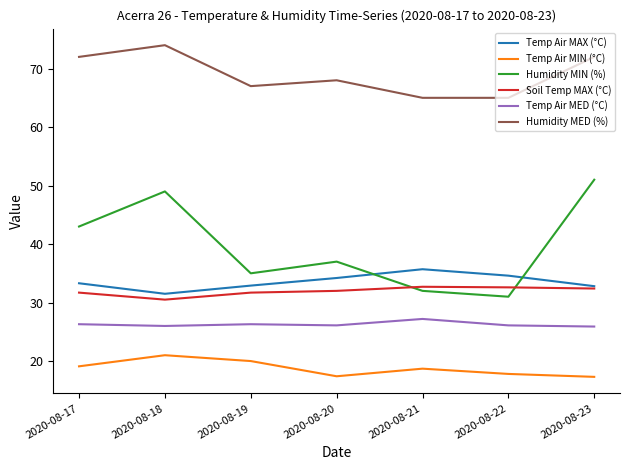

At how many categories does at least one series exceed 63?

7